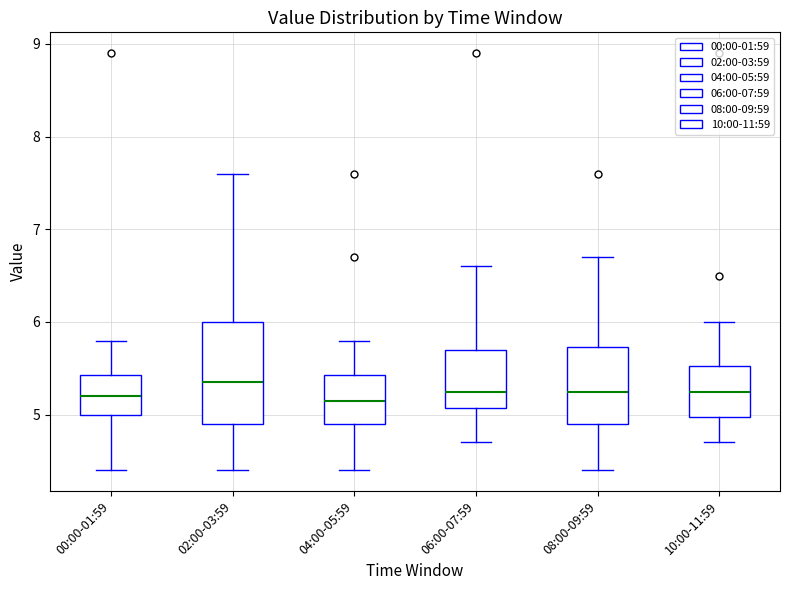

Comparing the boxes themselves (not the whiskers), which one is the tallest?

02:00-03:59